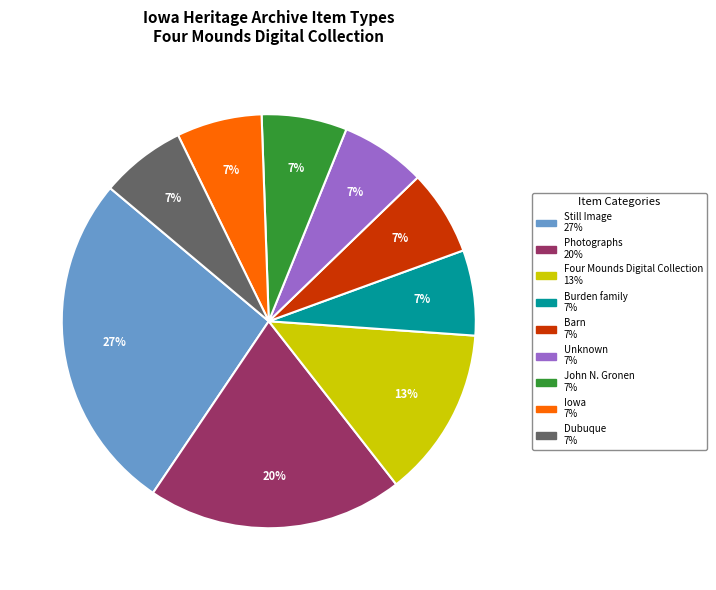

What percentage is the Unknown slice, to the nearest percent?

7%